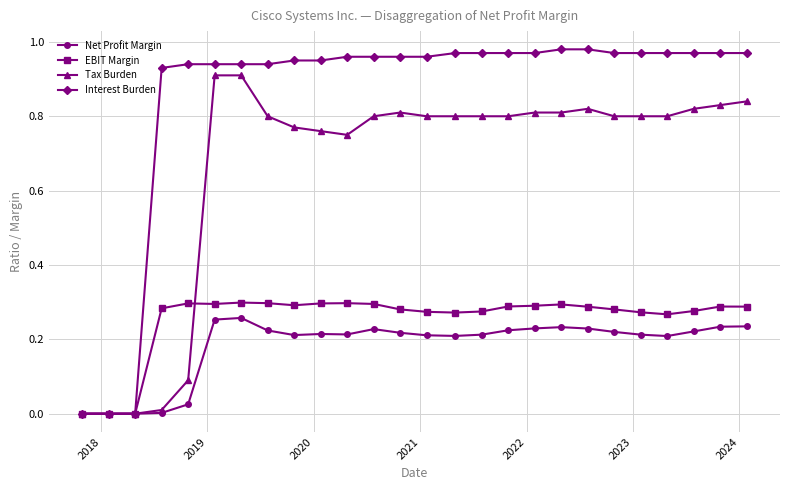

Which series has the widest spread of values?

Interest Burden